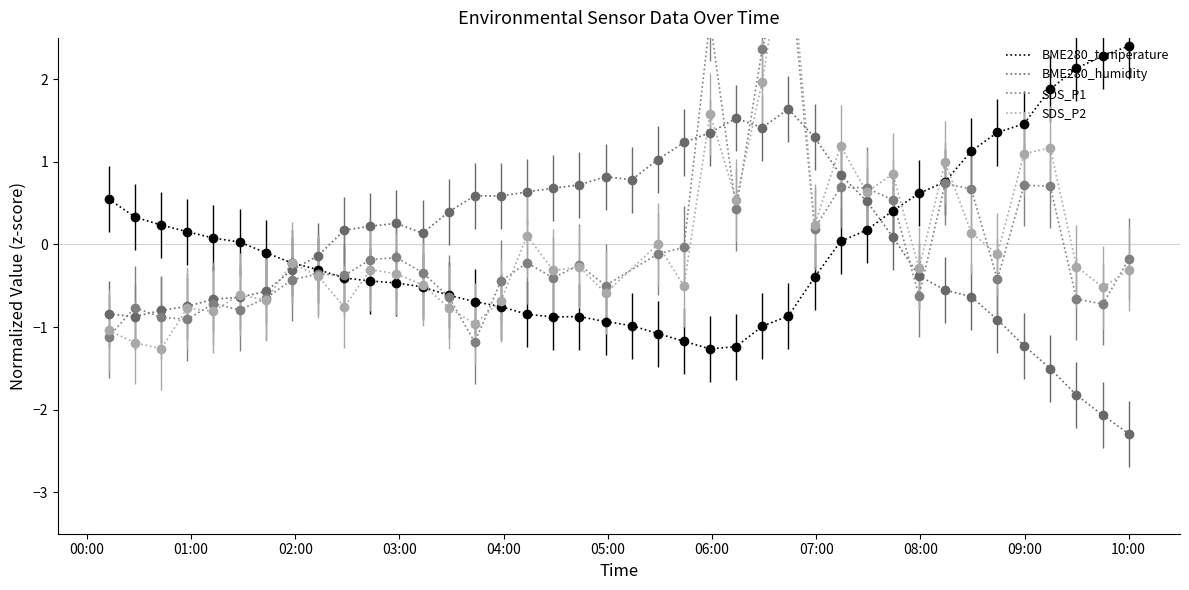

What is the maximum value for BME280_humidity?

1.6